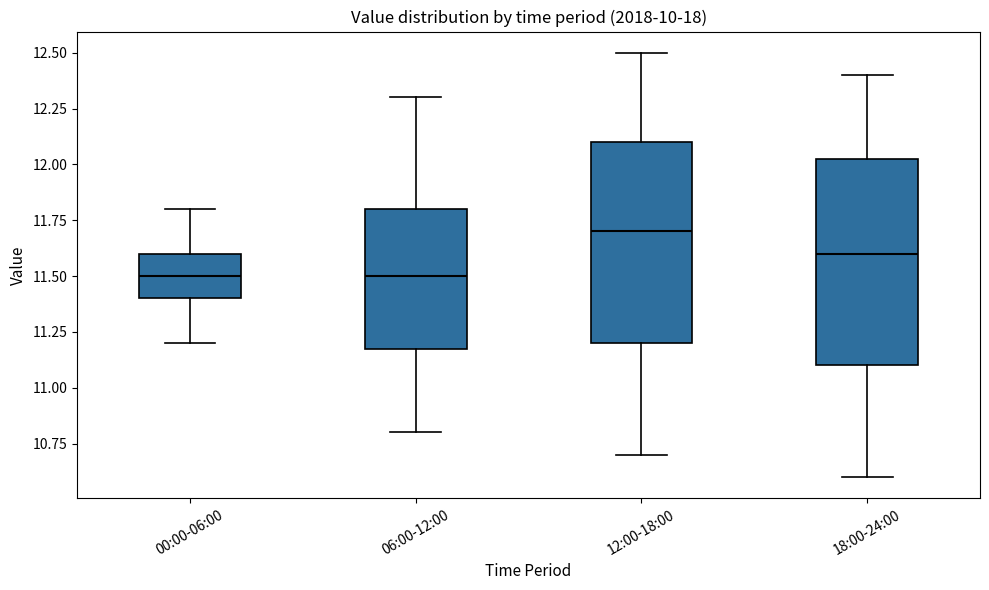

Where is the lower edge of the box for 18:00-24:00 on the y-axis? The values are not printed on the chart, so give them approximately, as read against the axis.

11.10